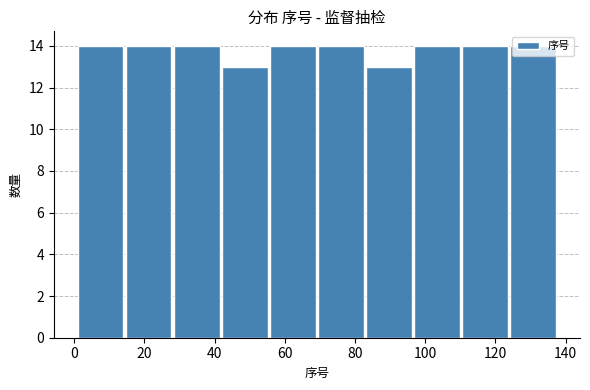

What is the height of the bar covering 2 to 14 on the x-axis? Neither the bar edges nor the heights are printed on the chart, so give them approximately, as read against the axes.

14